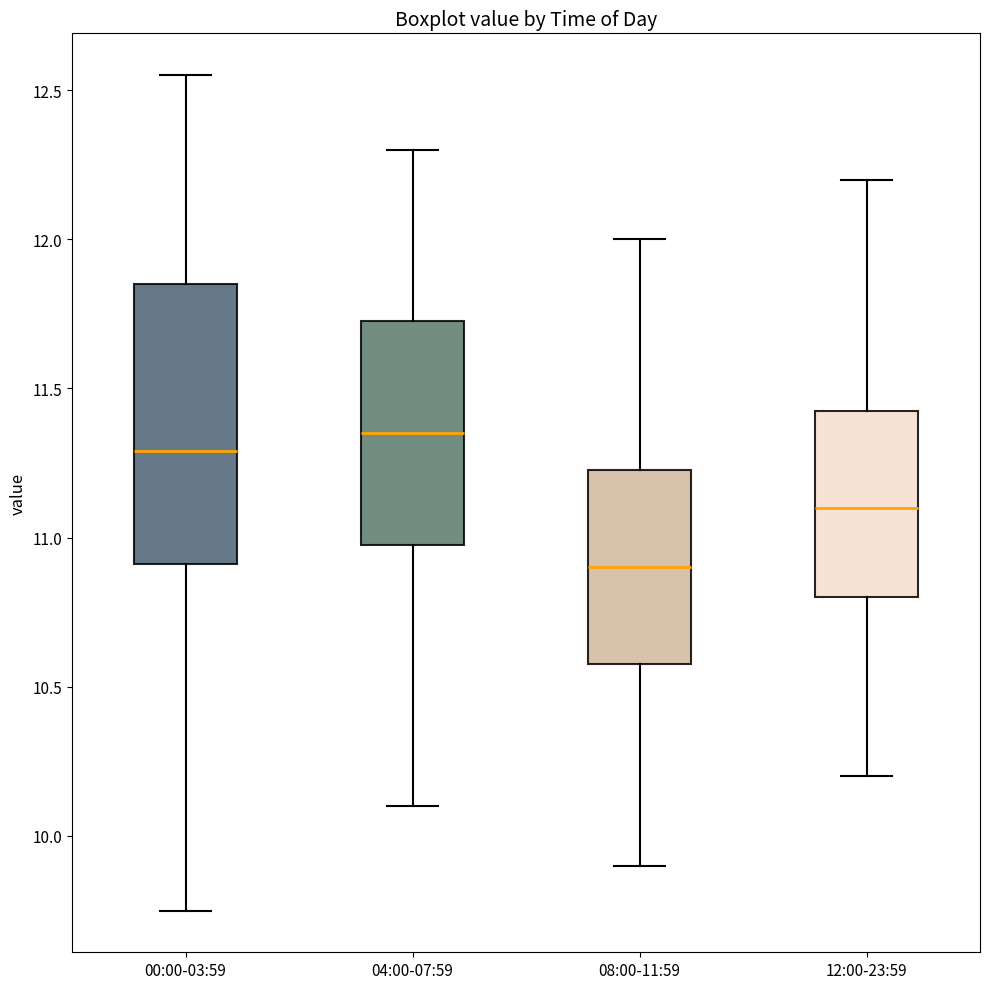

Reading left to right, read every box against the y-axis: the position of its median line, the range the box covers, and the ends of its whiskers. The values are not printed on the chart, so give them approximately, as read against the axis.

00:00-03:59: median 11.30, box 10.90 to 11.85, whiskers 9.75 to 12.55
04:00-07:59: median 11.35, box 11.00 to 11.75, whiskers 10.10 to 12.30
08:00-11:59: median 10.90, box 10.60 to 11.25, whiskers 9.90 to 12.00
12:00-23:59: median 11.10, box 10.80 to 11.45, whiskers 10.20 to 12.20